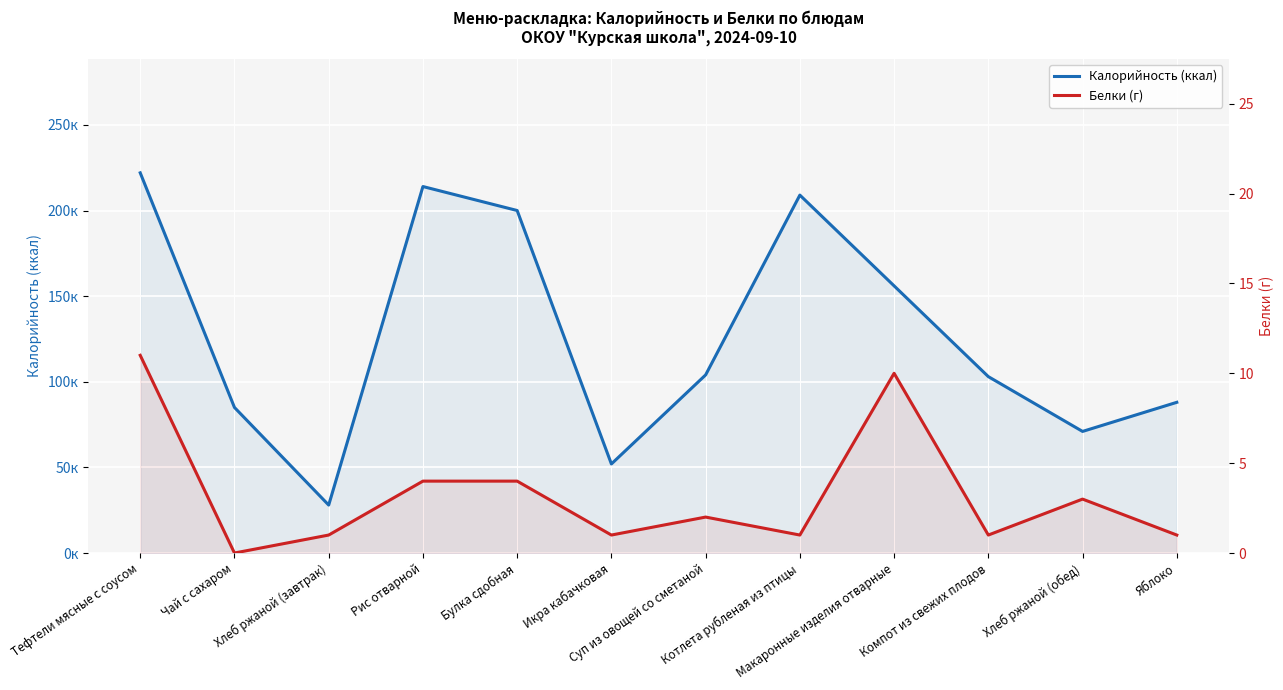

Rank the categories by Калорийность (ккал) value from lowest to highest.

Хлеб ржаной (завтрак), Икра кабачковая, Хлеб ржаной (обед), Чай с сахаром, Яблоко, Компот из свежих плодов, Суп из овощей со сметаной, Макаронные изделия отварные, Булка сдобная, Котлета рубленая из птицы, Рис отварной, Тефтели мясные с соусом